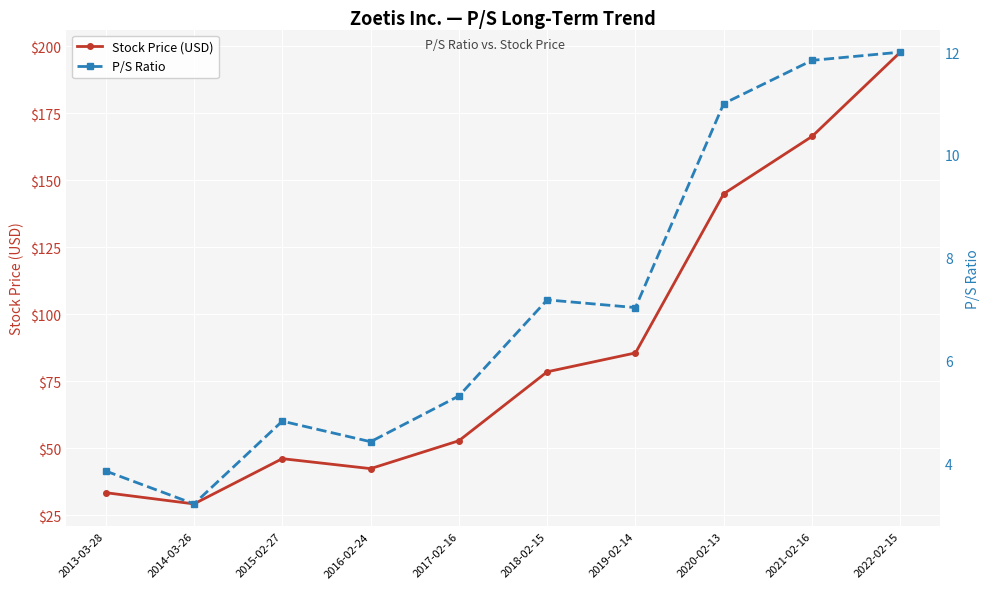

What is the value of the Stock Price (USD) point at the 7th from the left?

85.5